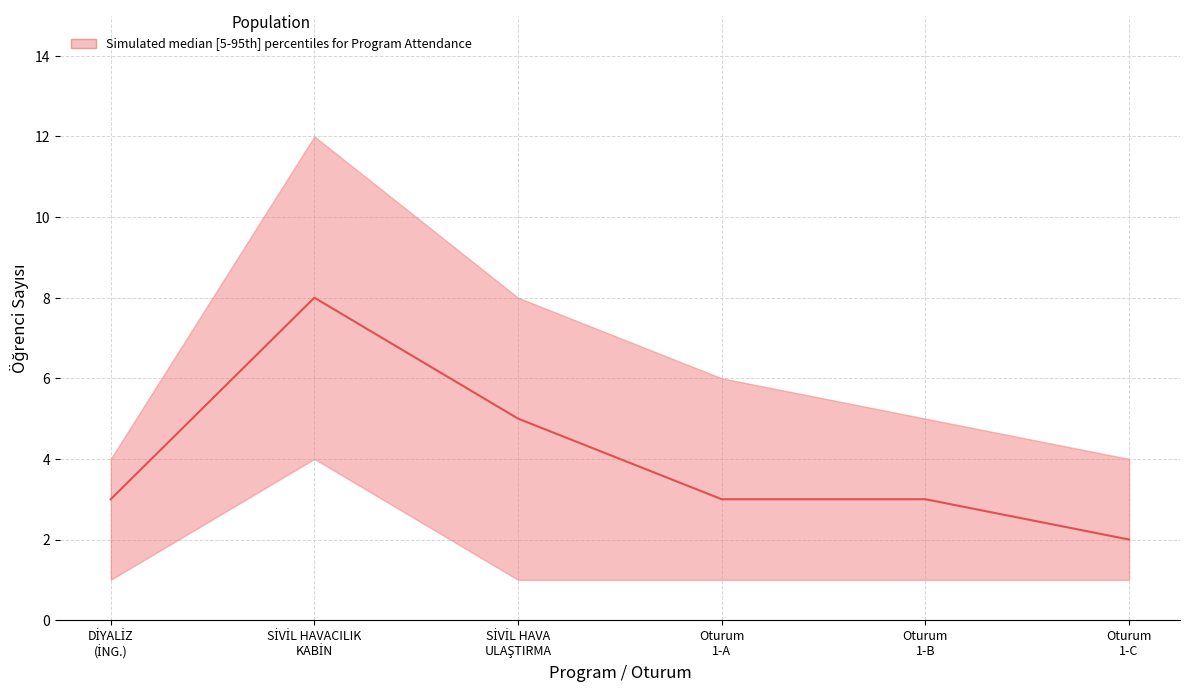

True or false: lower and upper cross at least once.

False